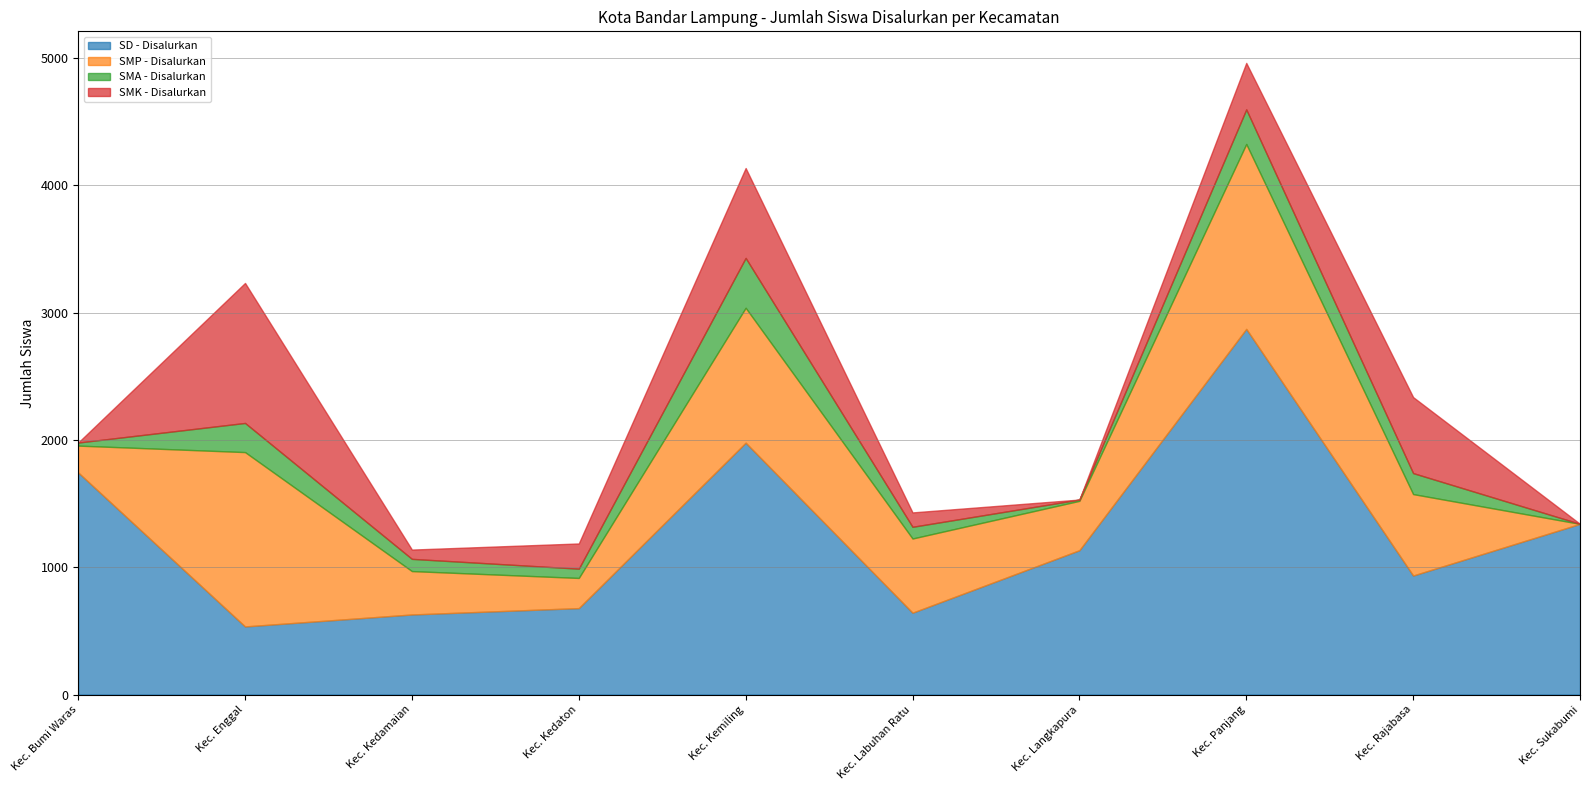

What are all the series names shown in the legend?

SD - Disalurkan, SMP - Disalurkan, SMA - Disalurkan, SMK - Disalurkan